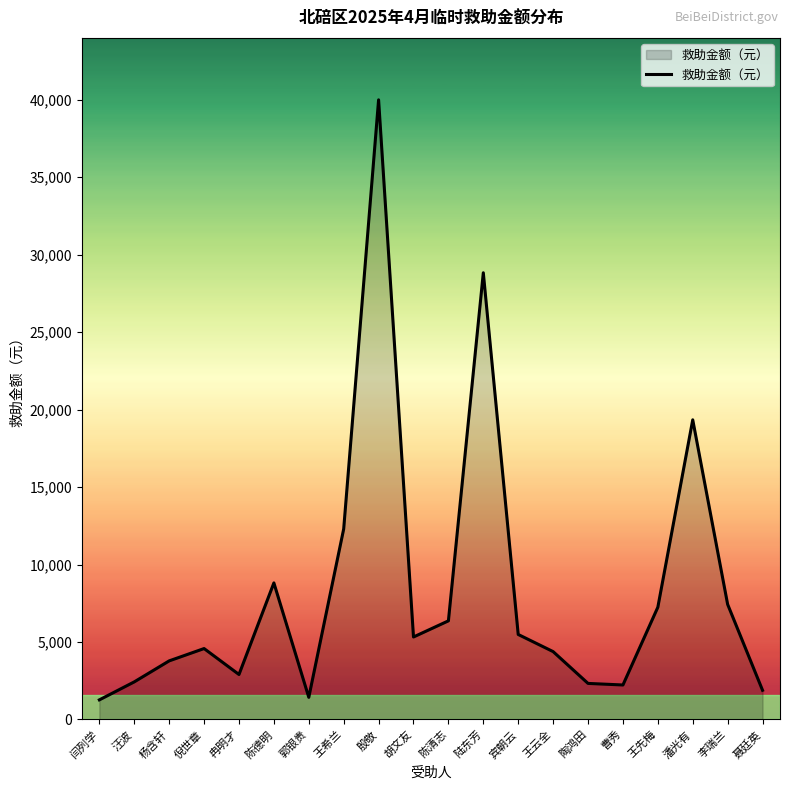

What is the minimum value shown in the chart?

1261